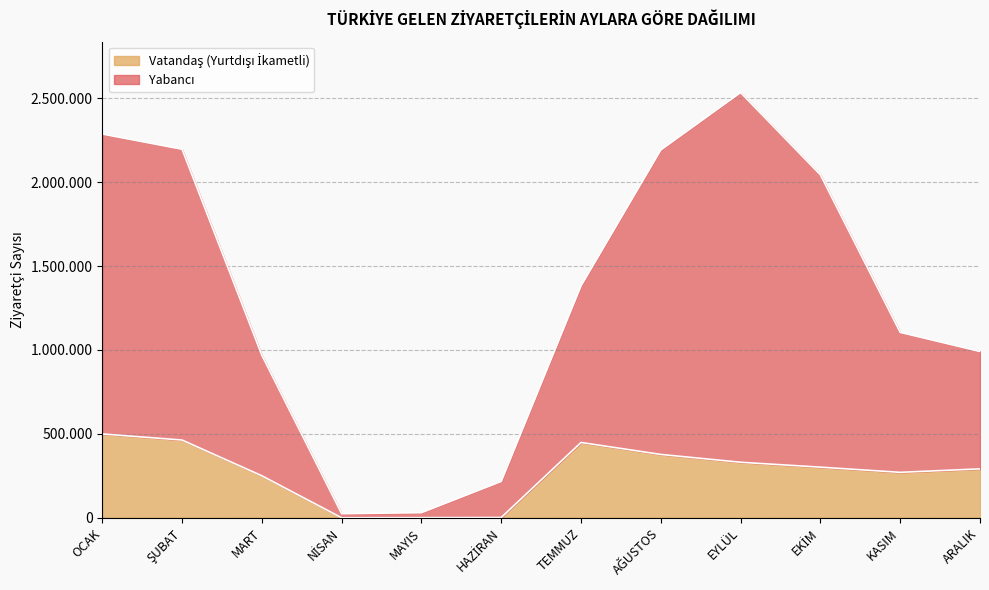

True or false: Vatandaş (Yurtdışı İkametli) and Yabancı cross at least once.

False